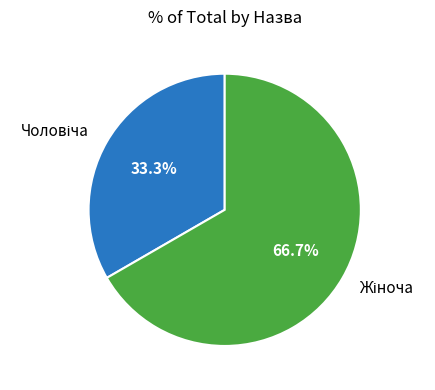

Is there a majority slice in this chart?

Yes